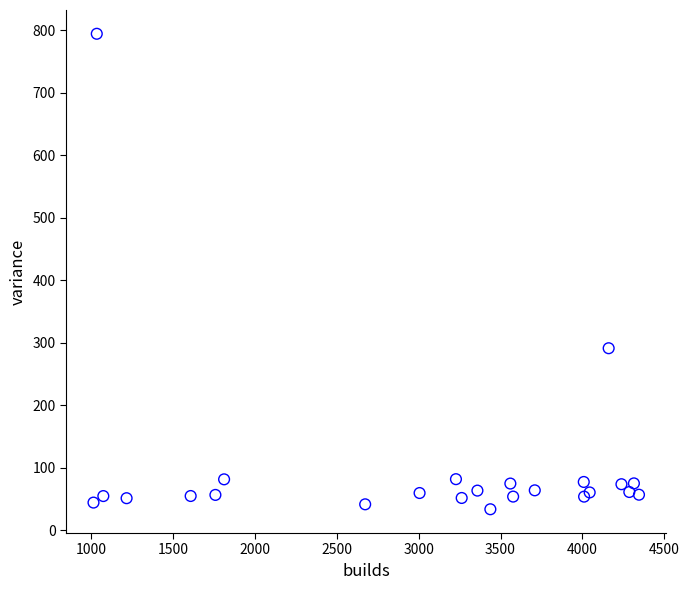

What Y value in the scatter plot is closest to 413?

291.2